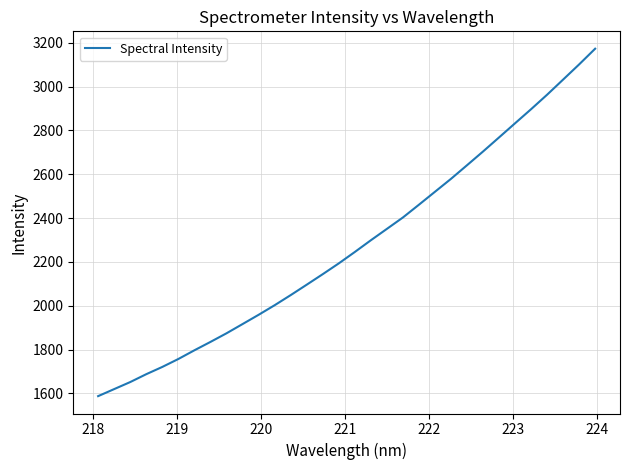

What is the minimum value shown in the chart?

1587.4